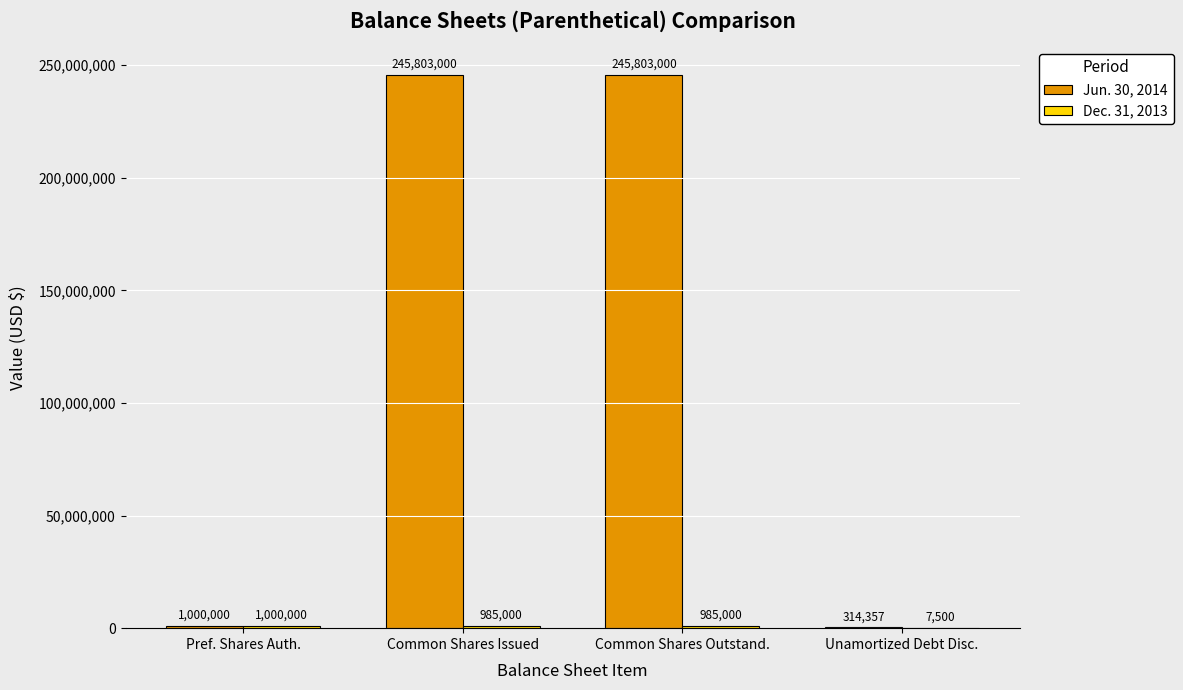

What is the maximum value for Jun. 30, 2014?

245803000